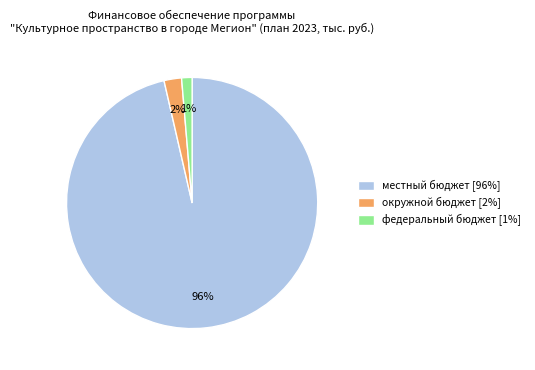

To the nearest percent, what is the average slice percentage?

33%